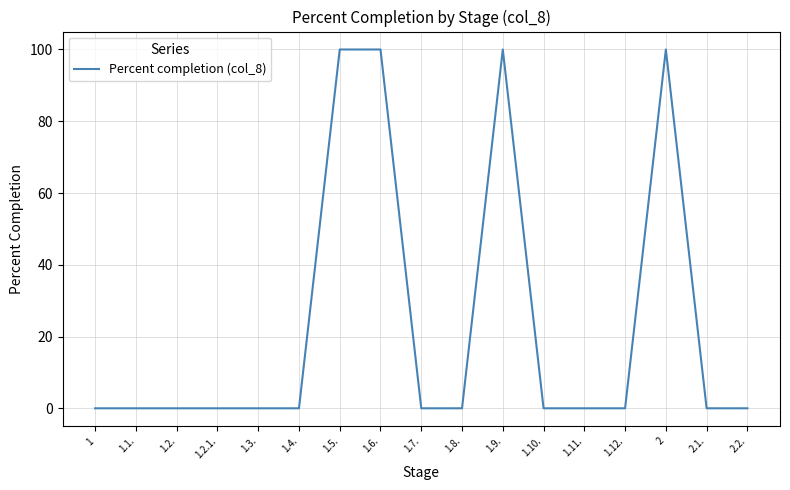

The value at 1.8. is 0. True or false?

True